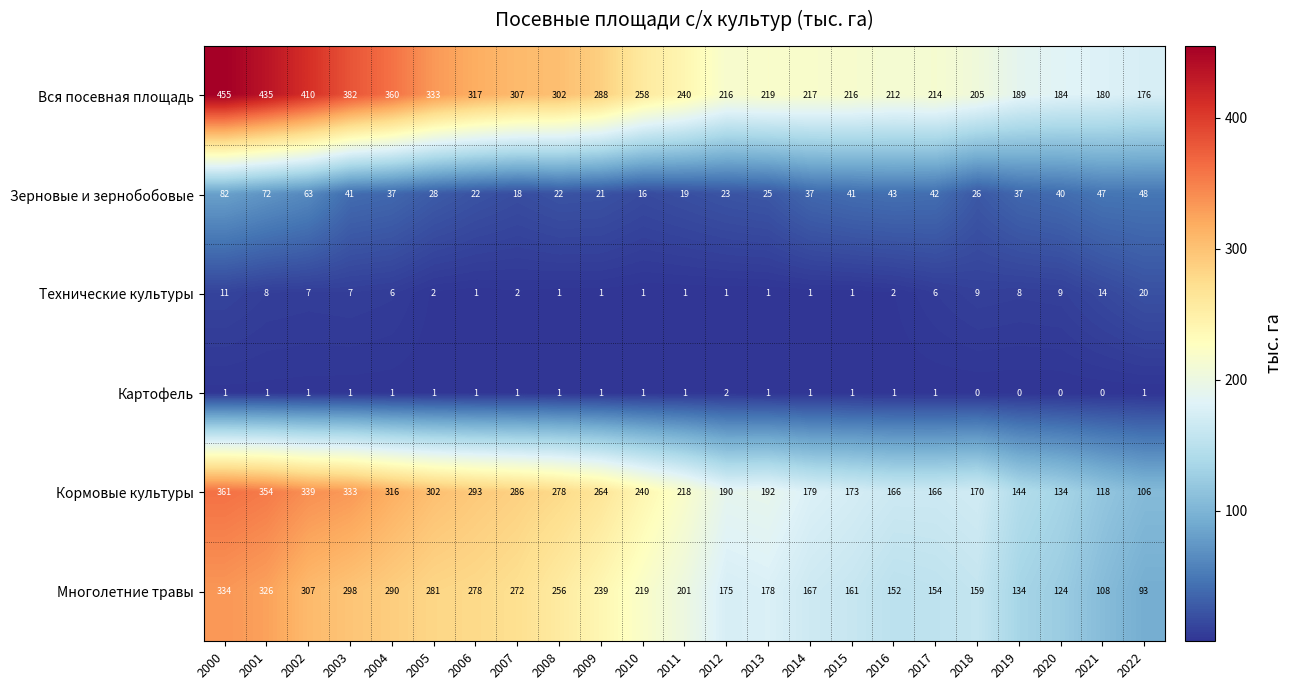

At how many categories does at least one series exceed 425?

2